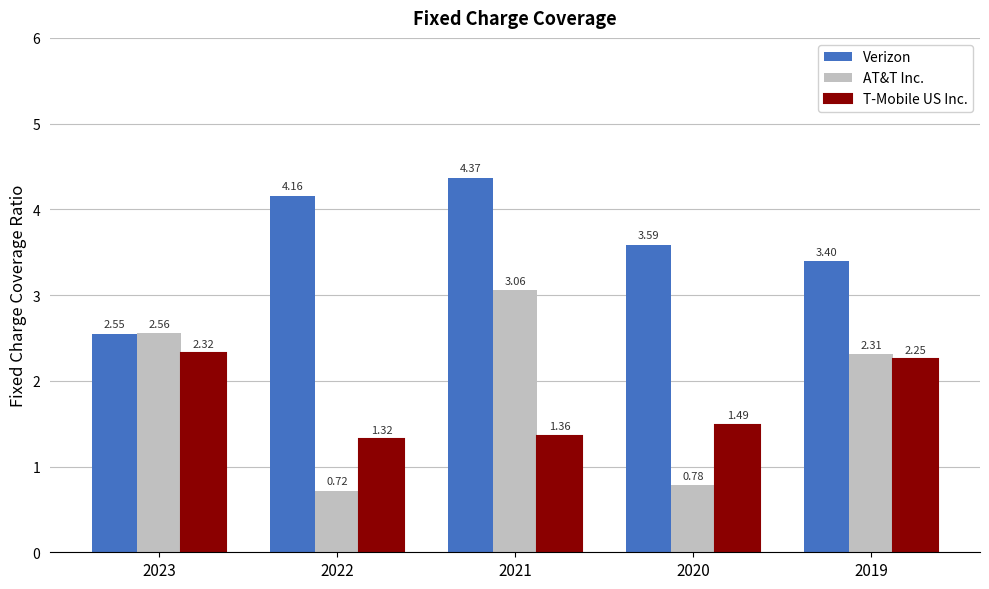

At which label does AT&T Inc. first exceed 2?

2023